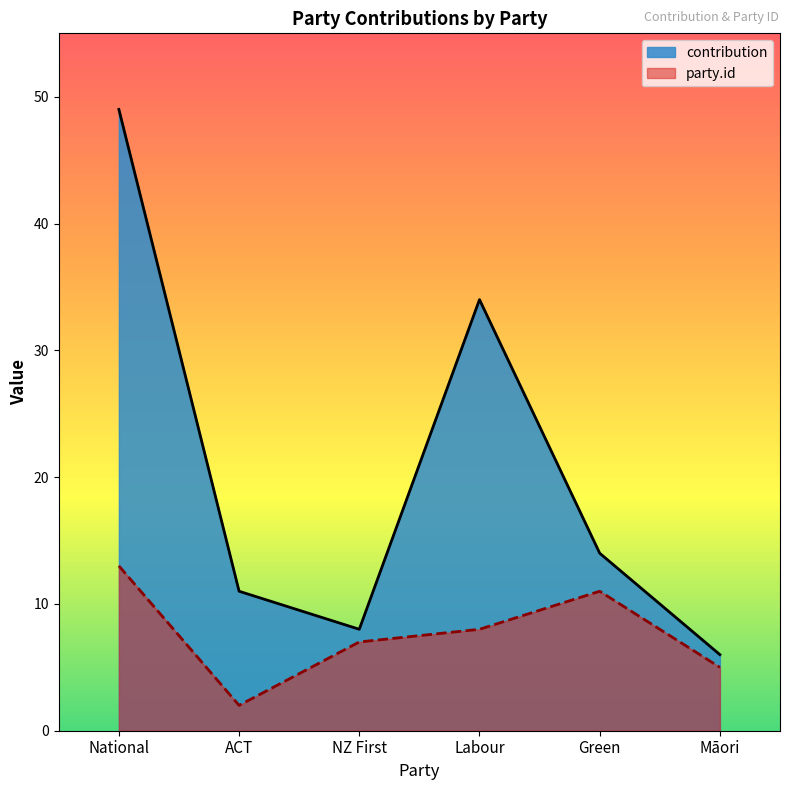

List the labels in order of contribution value, smallest first.

Māori, NZ First, ACT, Green, Labour, National